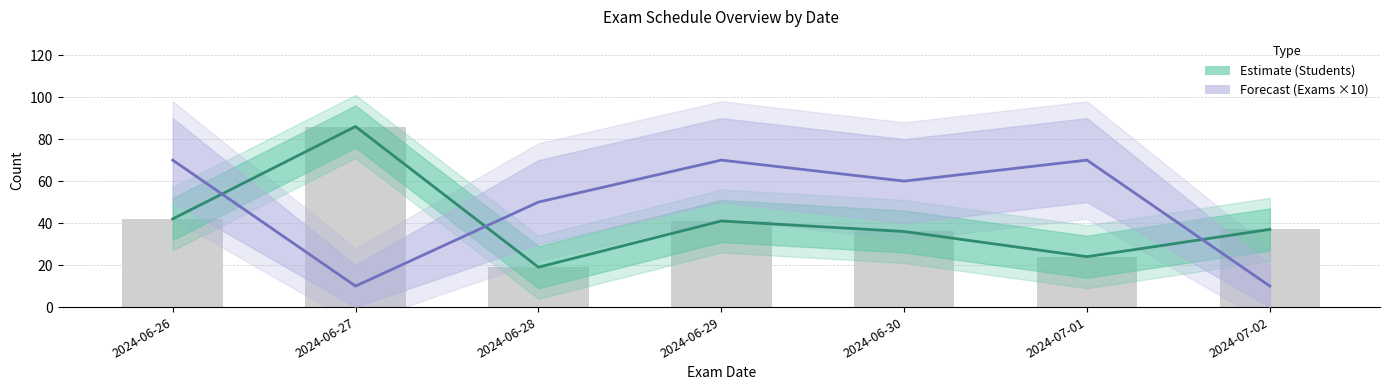

What is the difference between the maximum and minimum values in the Forecast (Exams ×10) series?

60